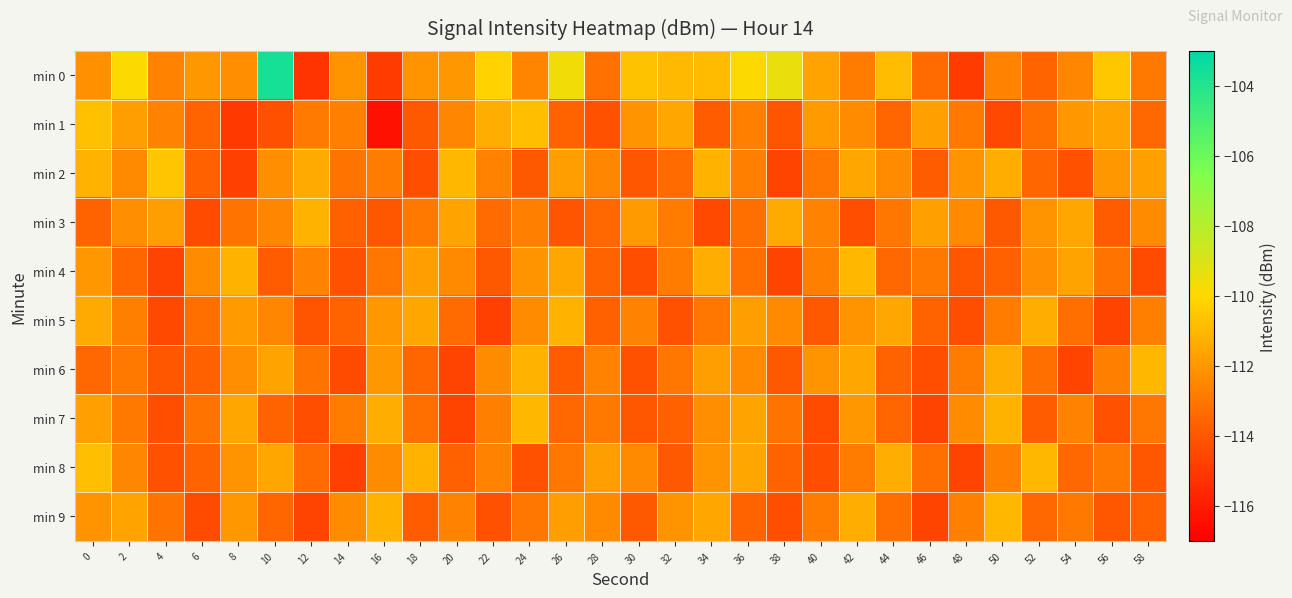

Reading left to right, transcribe all the data shown in this chart.

min 0: 0=-112.1	2=-109.9	4=-112.6	6=-111.9	8=-112.3	10=-103.6	12=-115.2	14=-112.1	16=-115.0	18=-112.1	20=-112.0	22=-110.2	24=-112.5	26=-109.6	28=-113.1	30=-110.7	32=-111.0	34=-110.9	36=-109.9	38=-109.4	40=-111.6	42=-112.8	44=-110.8	46=-113.3	48=-114.9	50=-112.6	52=-113.5	54=-112.5	56=-110.5	58=-112.9
min 1: 0=-110.8	2=-111.8	4=-112.6	6=-113.5	8=-115.0	10=-114.2	12=-112.9	14=-112.7	16=-116.4	18=-113.9	20=-112.5	22=-111.3	24=-110.8	26=-113.6	28=-114.2	30=-112.1	32=-111.5	34=-113.8	36=-112.7	38=-114.1	40=-111.9	42=-112.3	44=-113.5	46=-111.7	48=-112.9	50=-114.5	52=-113.2	54=-112.0	56=-111.6	58=-113.4
min 2: 0=-111.2	2=-112.4	4=-110.6	6=-113.7	8=-114.8	10=-112.2	12=-111.4	14=-113.1	16=-112.8	18=-114.3	20=-111.0	22=-112.6	24=-113.9	26=-111.8	28=-112.5	30=-114.0	32=-113.3	34=-111.1	36=-112.7	38=-114.6	40=-113.0	42=-111.5	44=-112.3	46=-113.8	48=-112.1	50=-111.3	52=-113.5	54=-114.2	56=-112.0	58=-111.7
min 3: 0=-113.6	2=-112.2	4=-111.8	6=-114.4	8=-113.1	10=-112.5	12=-111.2	14=-113.7	16=-114.0	18=-112.9	20=-111.6	22=-113.3	24=-112.7	26=-114.1	28=-113.4	30=-111.9	32=-112.8	34=-114.5	36=-113.2	38=-111.4	40=-112.6	42=-114.3	44=-113.0	46=-111.7	48=-112.4	50=-113.9	52=-112.1	54=-111.5	56=-113.8	58=-112.3
min 4: 0=-112.0	2=-113.5	4=-114.7	6=-112.3	8=-111.1	10=-113.8	12=-112.6	14=-114.2	16=-113.0	18=-111.8	20=-112.4	22=-113.9	24=-112.1	26=-111.5	28=-113.6	30=-114.3	32=-112.8	34=-111.3	36=-113.2	38=-114.6	40=-112.7	42=-111.0	44=-113.4	46=-112.9	48=-114.0	50=-113.7	52=-112.2	54=-111.6	56=-113.1	58=-114.4
min 5: 0=-111.4	2=-112.7	4=-114.5	6=-113.2	8=-111.9	10=-112.5	12=-114.1	14=-113.6	16=-112.0	18=-111.5	20=-113.3	22=-114.8	24=-112.3	26=-111.1	28=-113.7	30=-112.6	32=-114.2	34=-113.0	36=-111.8	38=-112.4	40=-113.9	42=-112.1	44=-111.5	46=-113.6	48=-114.3	50=-112.8	52=-111.3	54=-113.2	56=-114.6	58=-112.7
min 6: 0=-113.4	2=-112.9	4=-114.0	6=-113.7	8=-112.2	10=-111.6	12=-113.1	14=-114.4	16=-112.0	18=-113.5	20=-114.7	22=-112.3	24=-111.1	26=-113.8	28=-112.6	30=-114.2	32=-113.0	34=-111.8	36=-112.4	38=-113.9	40=-112.1	42=-111.5	44=-113.6	46=-114.3	48=-112.8	50=-111.3	52=-113.2	54=-114.6	56=-112.7	58=-111.0
min 7: 0=-111.7	2=-112.9	4=-114.3	6=-113.1	8=-111.5	10=-113.6	12=-114.3	14=-112.8	16=-111.3	18=-113.2	20=-114.6	22=-112.7	24=-111.0	26=-113.4	28=-112.9	30=-114.0	32=-113.7	34=-112.2	36=-111.6	38=-113.1	40=-114.4	42=-112.0	44=-113.5	46=-114.7	48=-112.3	50=-111.1	52=-113.8	54=-112.6	56=-114.2	58=-113.0
min 8: 0=-110.8	2=-112.5	4=-114.2	6=-113.6	8=-112.1	10=-111.5	12=-113.3	14=-114.8	16=-112.3	18=-111.1	20=-113.7	22=-112.6	24=-114.2	26=-113.0	28=-111.8	30=-112.4	32=-113.9	34=-112.1	36=-111.5	38=-113.6	40=-114.3	42=-112.8	44=-111.3	46=-113.2	48=-114.6	50=-112.7	52=-111.0	54=-113.4	56=-112.9	58=-114.0
min 9: 0=-112.1	2=-111.6	4=-113.1	6=-114.4	8=-112.0	10=-113.5	12=-114.7	14=-112.3	16=-111.1	18=-113.8	20=-112.6	22=-114.2	24=-113.0	26=-111.8	28=-112.4	30=-113.9	32=-112.1	34=-111.5	36=-113.6	38=-114.3	40=-112.8	42=-111.3	44=-113.2	46=-114.6	48=-112.7	50=-111.0	52=-113.4	54=-112.9	56=-114.0	58=-113.7